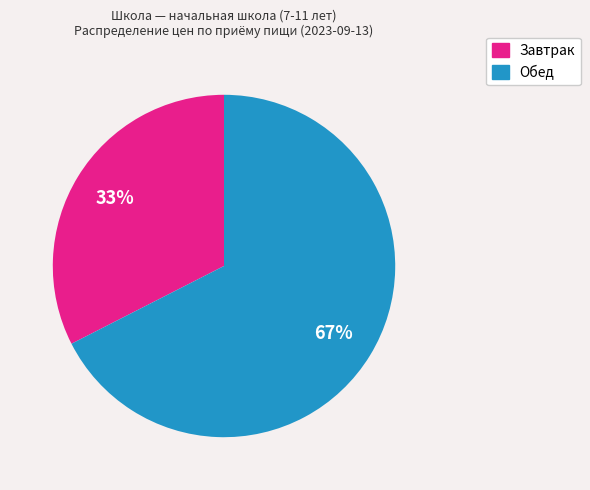

To the nearest percent, what is the average slice percentage?

50%